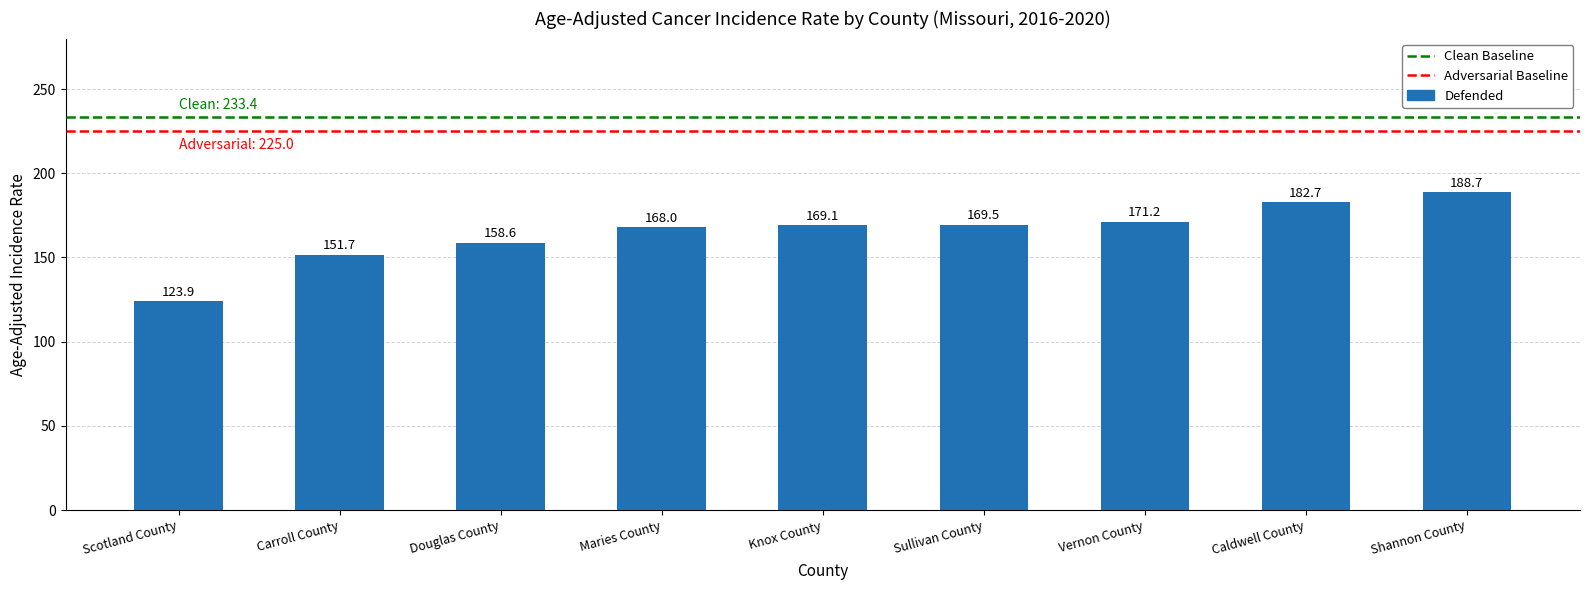

Which has a higher value, Vernon County or Knox County?

Vernon County